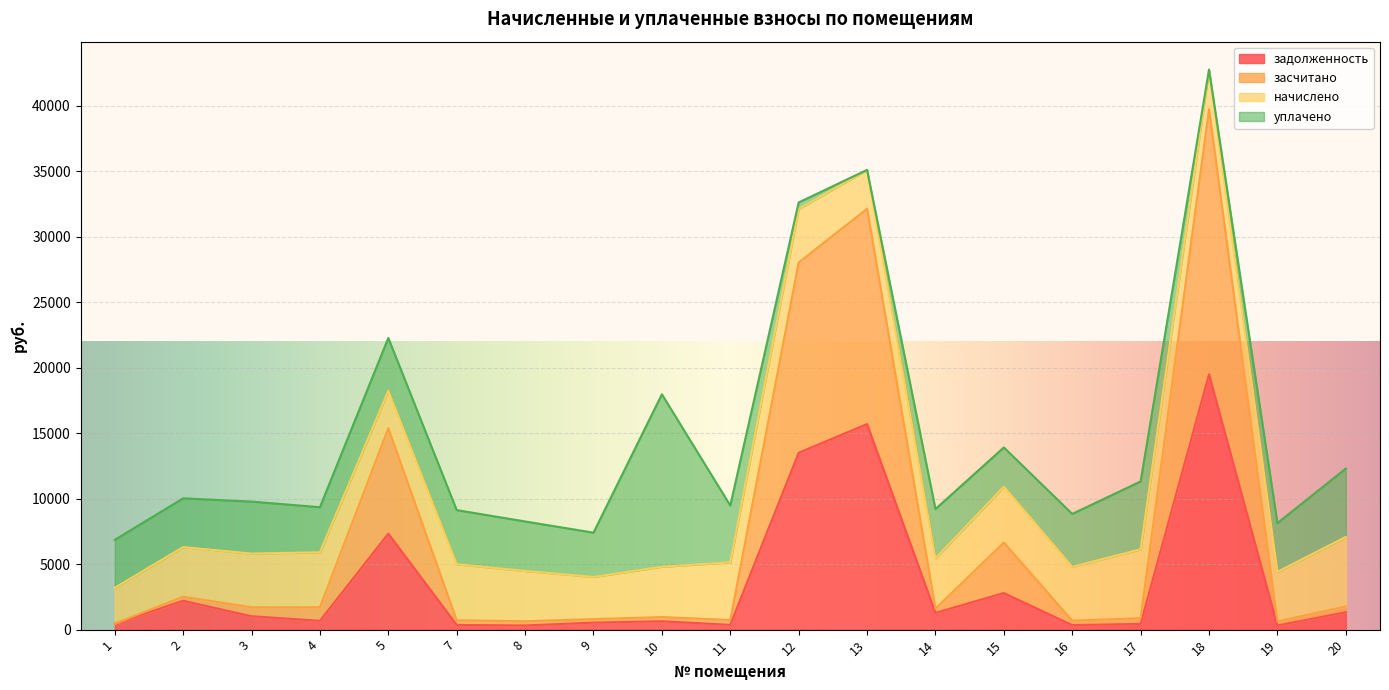

Is it true that задолженность equals 2204.0 at 2?

True